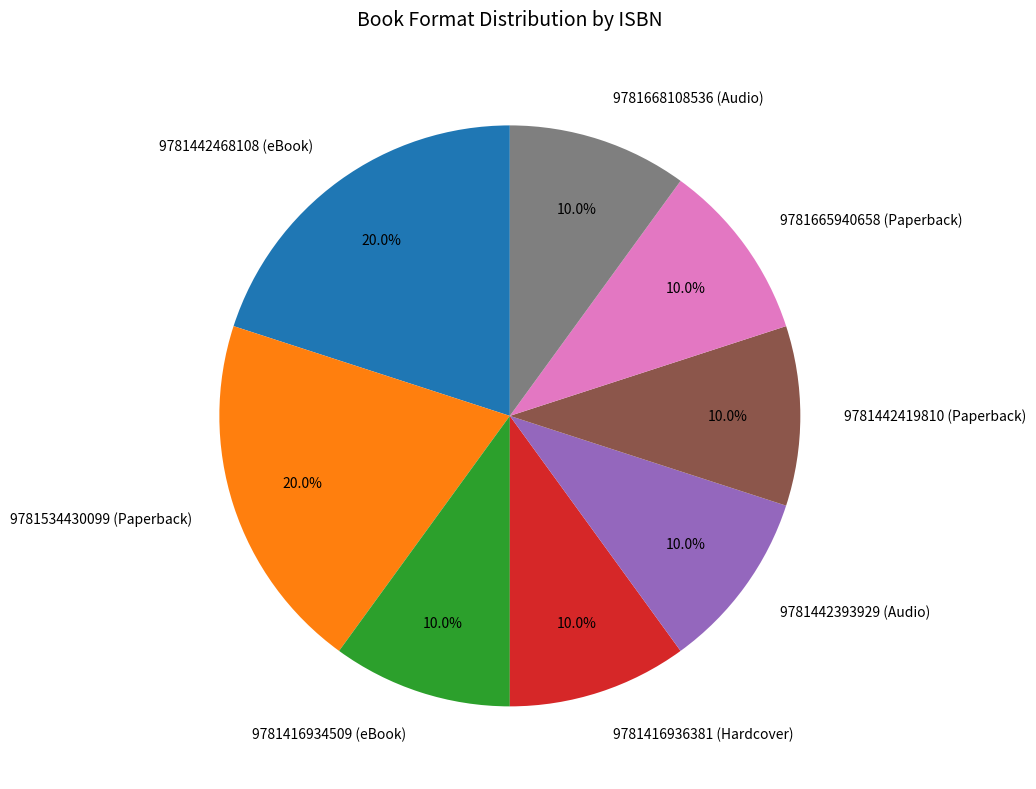

What portion of the pie excludes 9781442393929 (Audio)?

90.0%